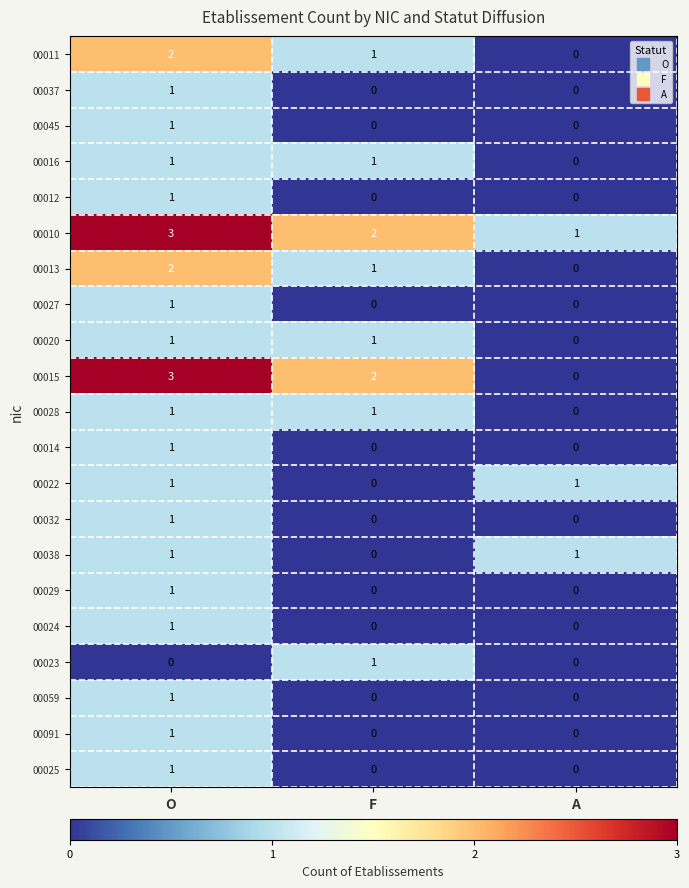

At which category is the sum across all series the highest?

O